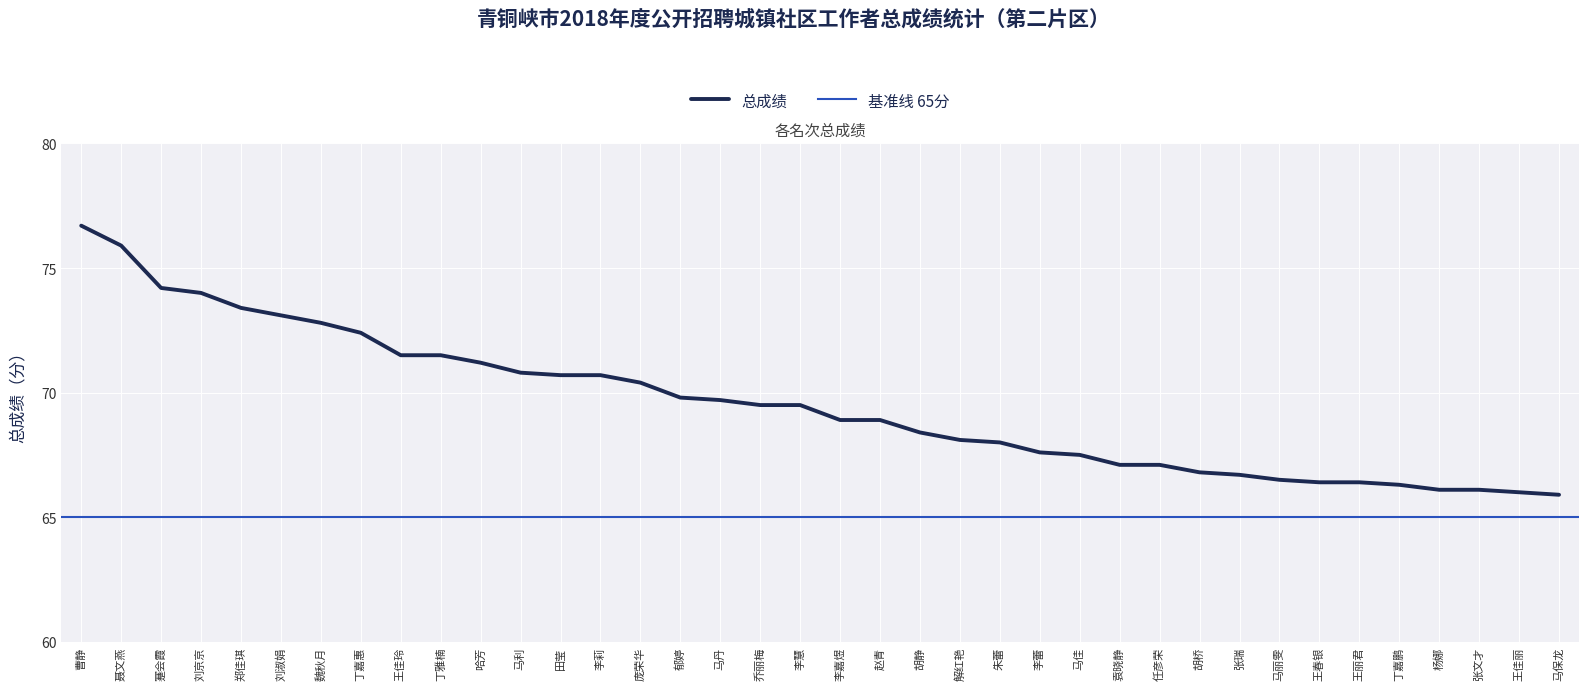

What is the smallest value displayed?

65.9